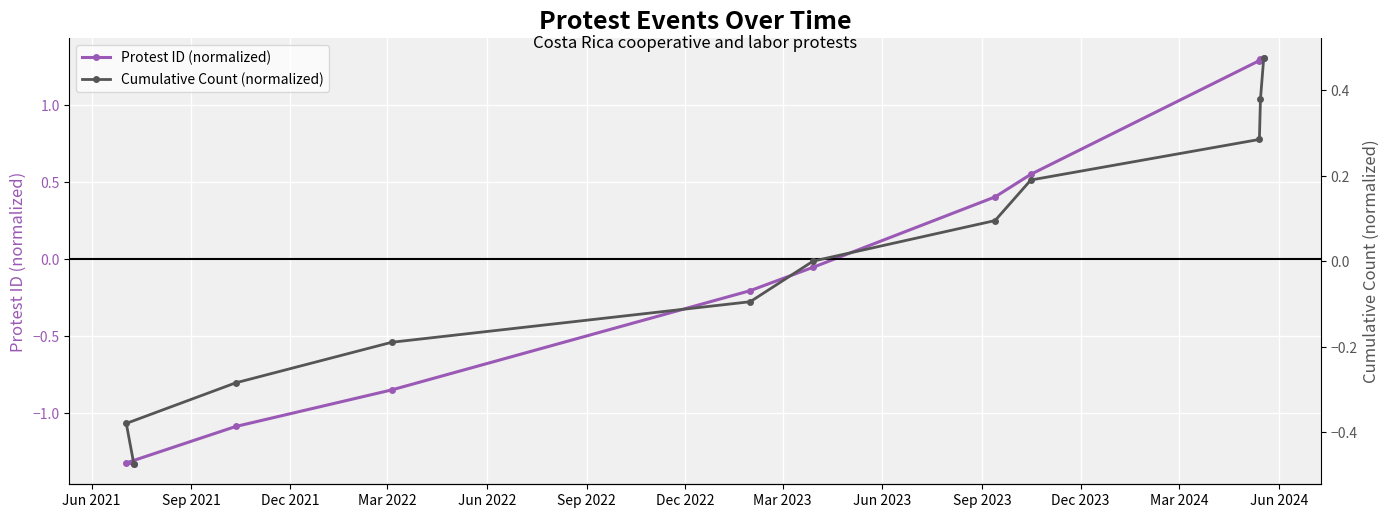

How many distinct data groups are displayed?

2